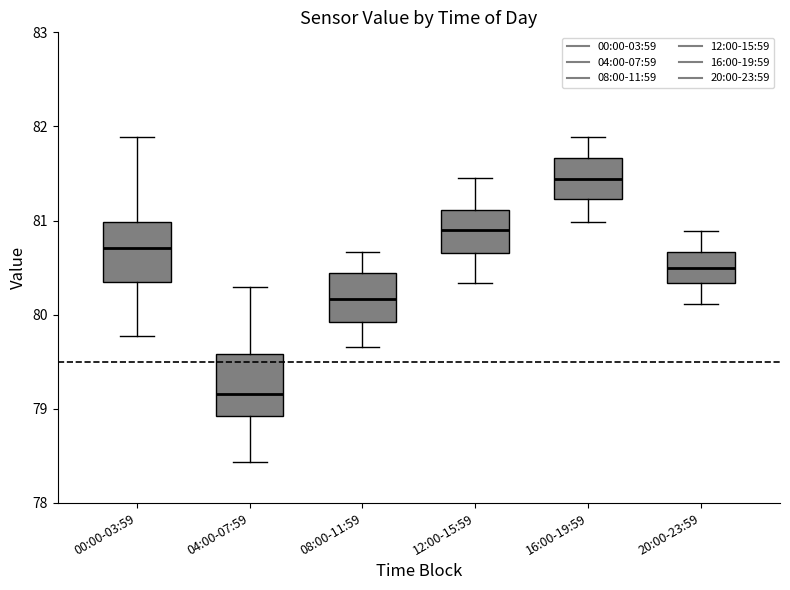

Reading left to right, transcribe this box plot: for each box, give where its median line is, the range the box spans, and where its two whiskers end, as read against the y-axis. The values are not printed on the chart, so give them approximately, as read against the axis.

00:00-03:59: median 80.7, box 80.3 to 81.0, whiskers 79.8 to 81.9
04:00-07:59: median 79.2, box 78.9 to 79.6, whiskers 78.4 to 80.3
08:00-11:59: median 80.2, box 79.9 to 80.4, whiskers 79.7 to 80.7
12:00-15:59: median 80.9, box 80.7 to 81.1, whiskers 80.3 to 81.5
16:00-19:59: median 81.4, box 81.2 to 81.7, whiskers 81.0 to 81.9
20:00-23:59: median 80.5, box 80.3 to 80.7, whiskers 80.1 to 80.9